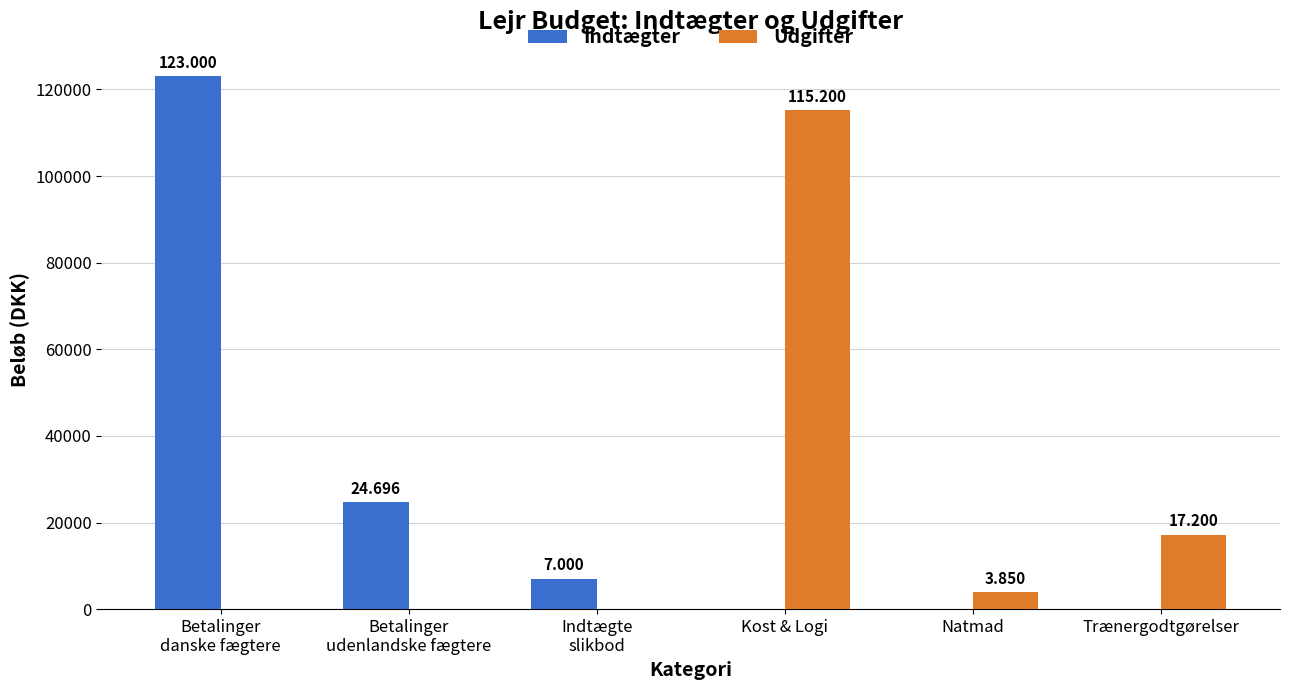

Are the bars grouped side by side (vs. stacked)?

Yes